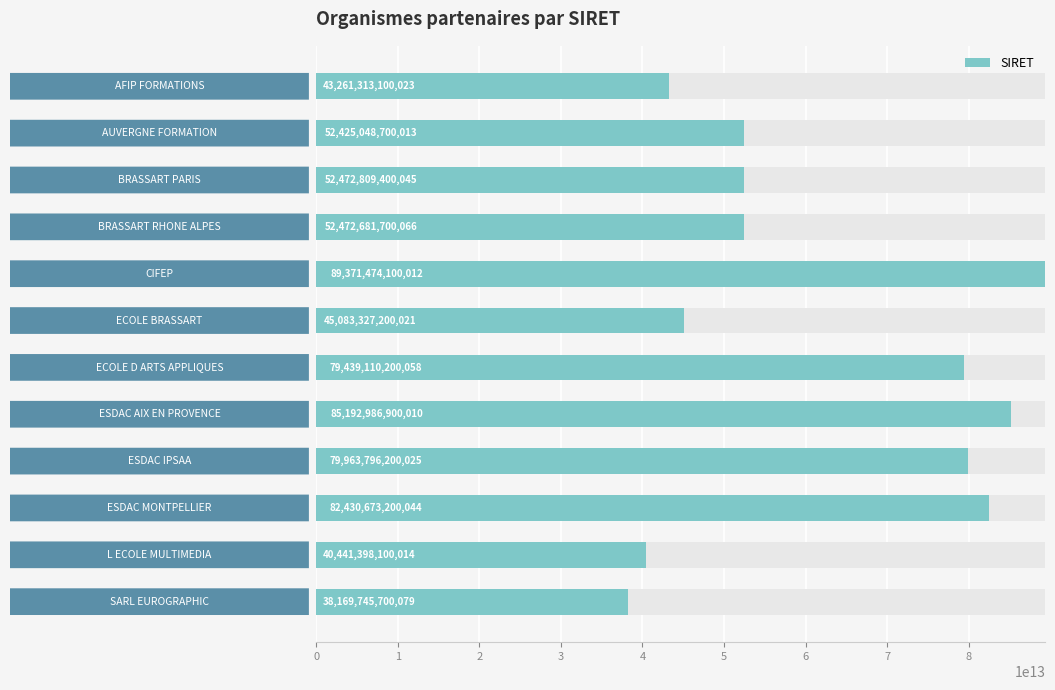

What is the value of the 9th bar from the left?

79963796200025